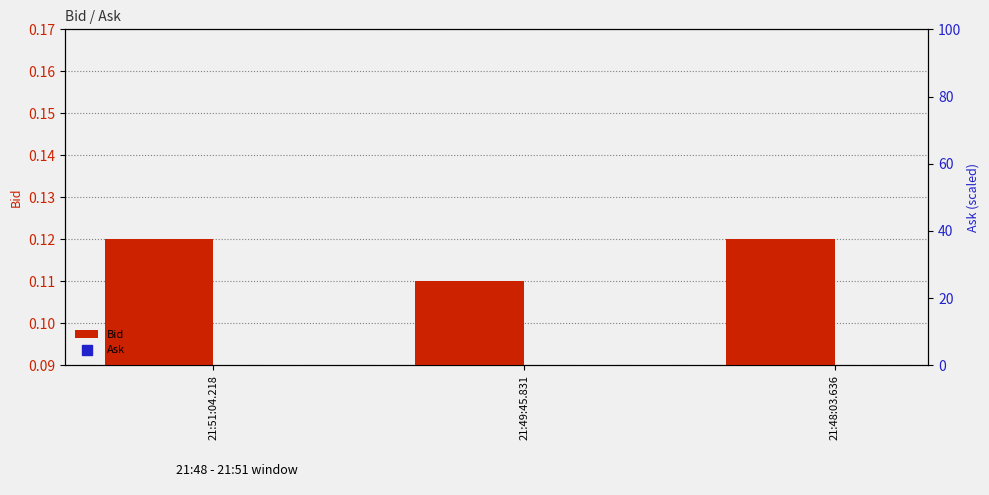

Which series contains the lowest Y value?

Bid